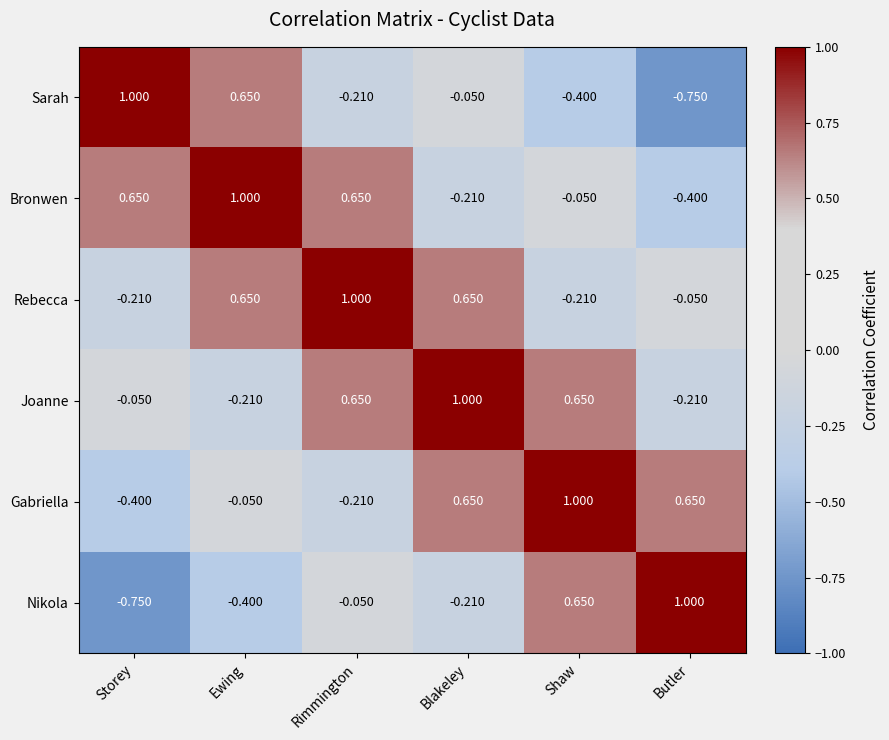

Where is Joanne nearest to the value 0?

Storey